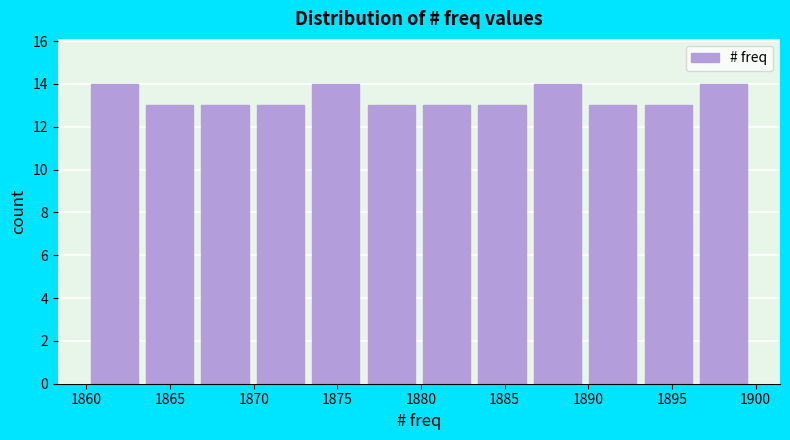

Reading left to right, list every bar in this chart as the range it spans on the x-axis followed by its height. Neither the bar edges nor the heights are printed on the chart, so give them approximately, as read against the axes.

1860.0 to 1863.5: 14
1863.5 to 1866.5: 13
1866.5 to 1870.0: 13
1870.0 to 1873.5: 13
1873.5 to 1876.5: 14
1876.5 to 1880.0: 13
1880.0 to 1883.0: 13
1883.0 to 1886.5: 13
1886.5 to 1890.0: 14
1890.0 to 1893.0: 13
1893.0 to 1896.5: 13
1896.5 to 1900.0: 14